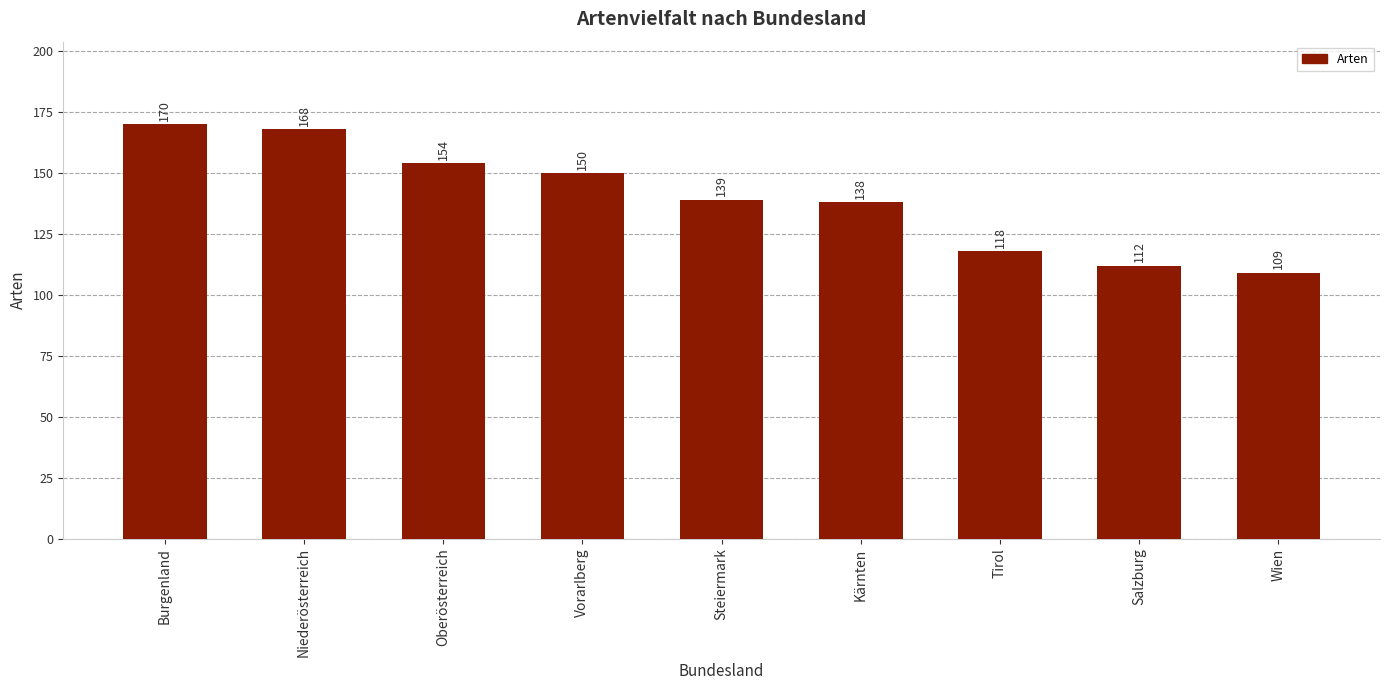

How many series are shown in this chart?

1